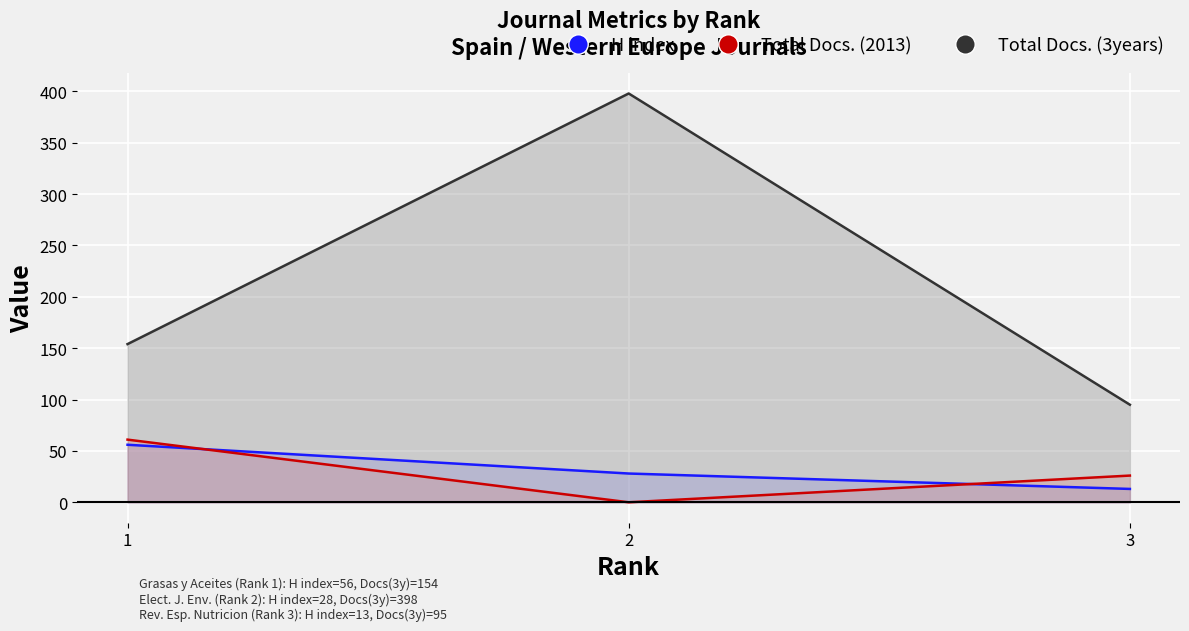

True or false: Total Docs. (3years) has a value of 47 at 3.

False